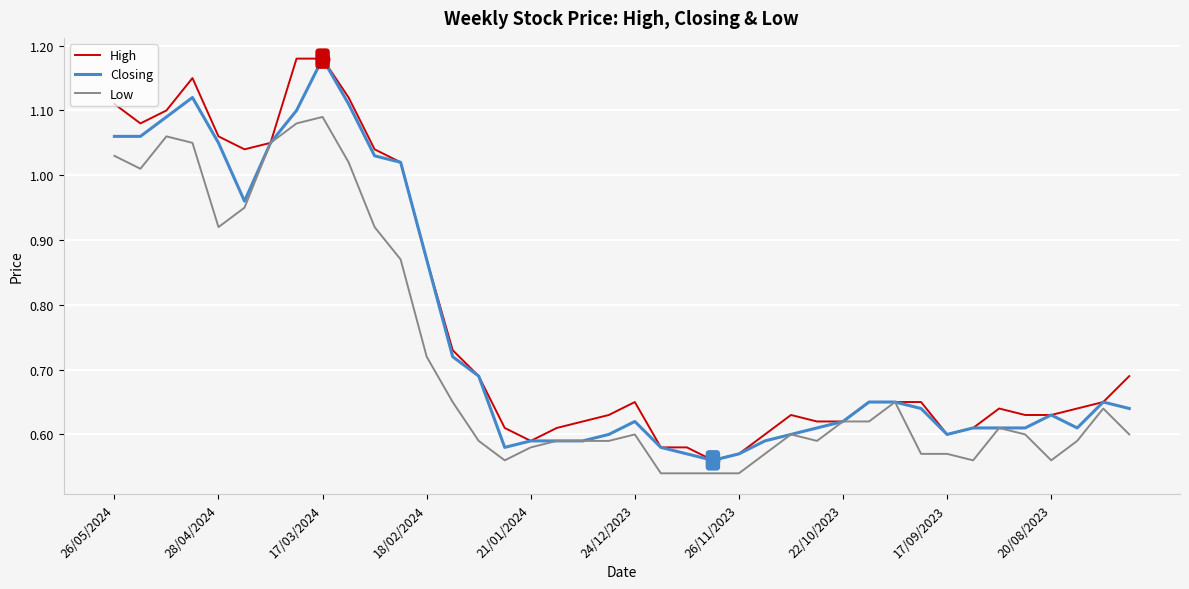

Is this an area chart (filled region under the line)?

No